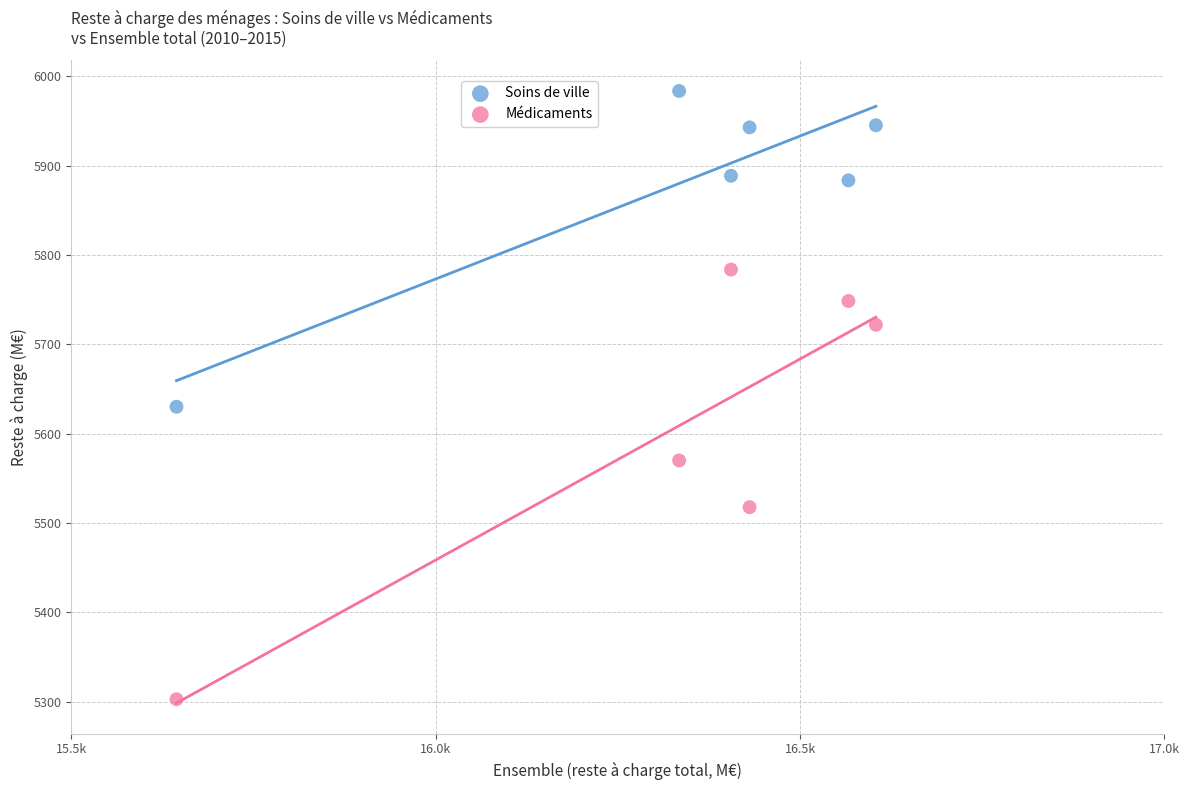

Across all series, what Y value is closest to 5643?

5630.1